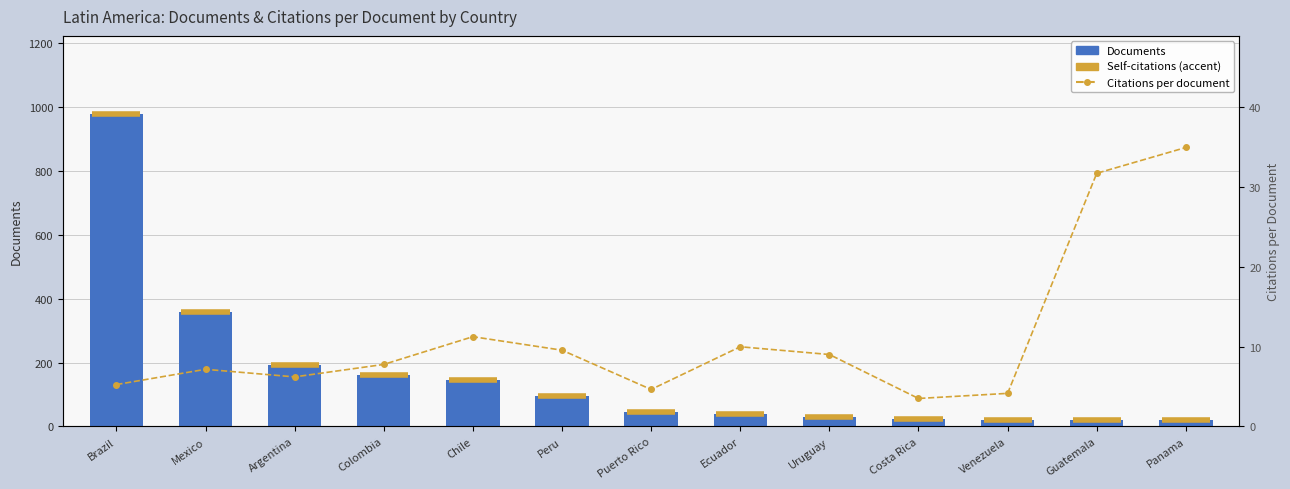

Does the chart contain stacked bars?

No